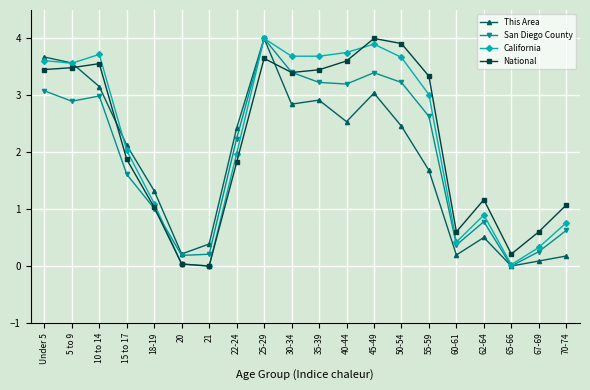

What is the value of the California point at the 17th from the left?

0.9